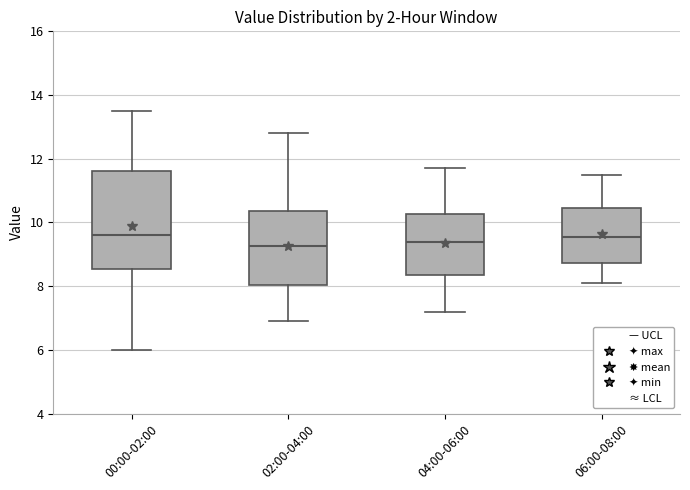

Which box is the tallest, from its lower edge to its upper edge?

00:00-02:00